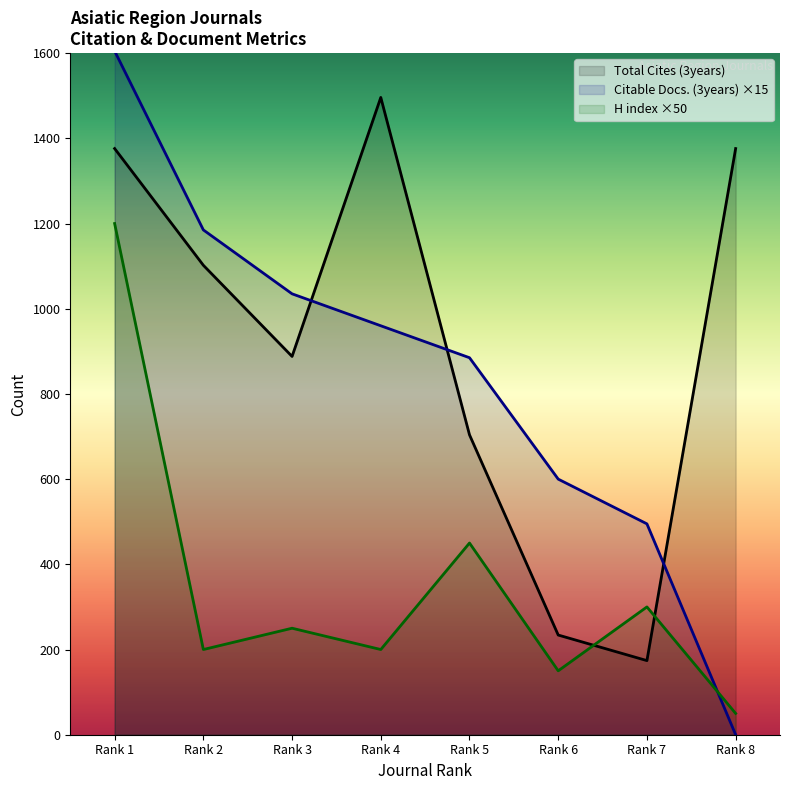

How many lines are shown in the chart?

3